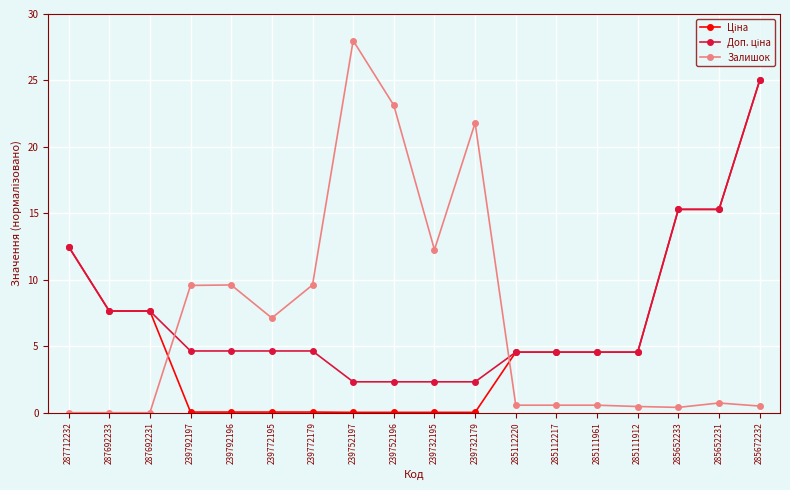

What is the label of the 3rd point from the left?

287692231